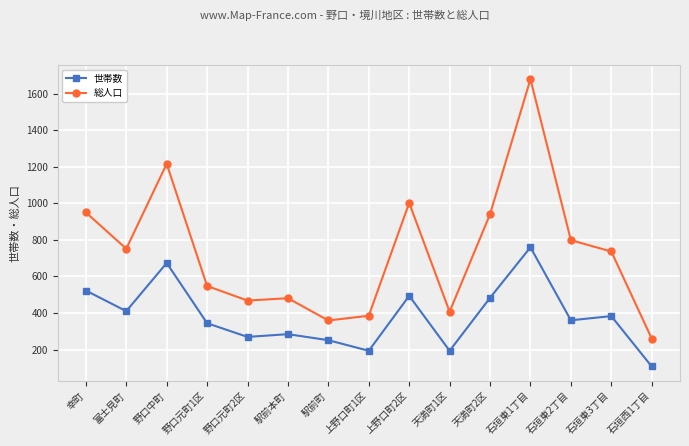

What is the sum of all 総人口 values?

10989